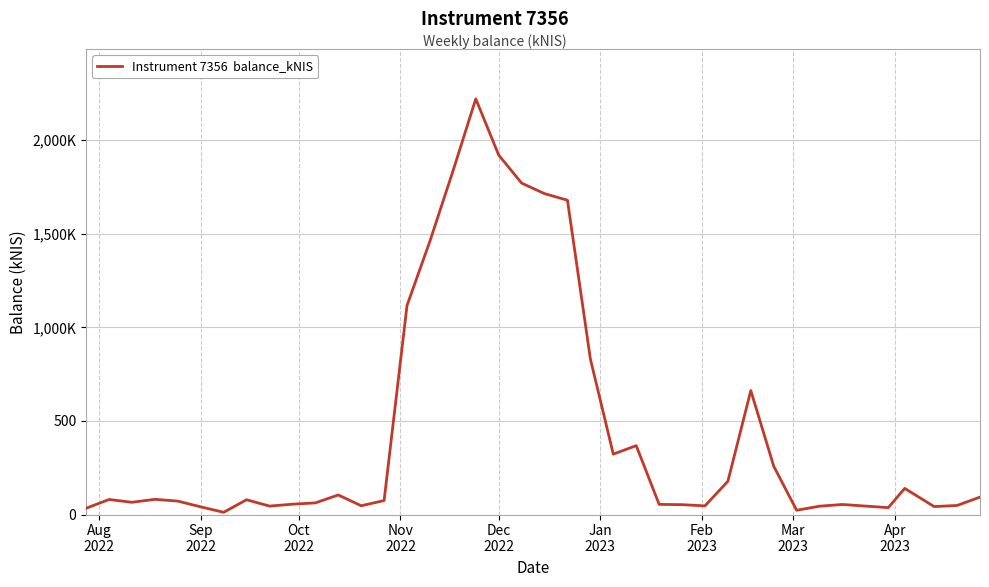

Is this an area chart (filled region under the line)?

No